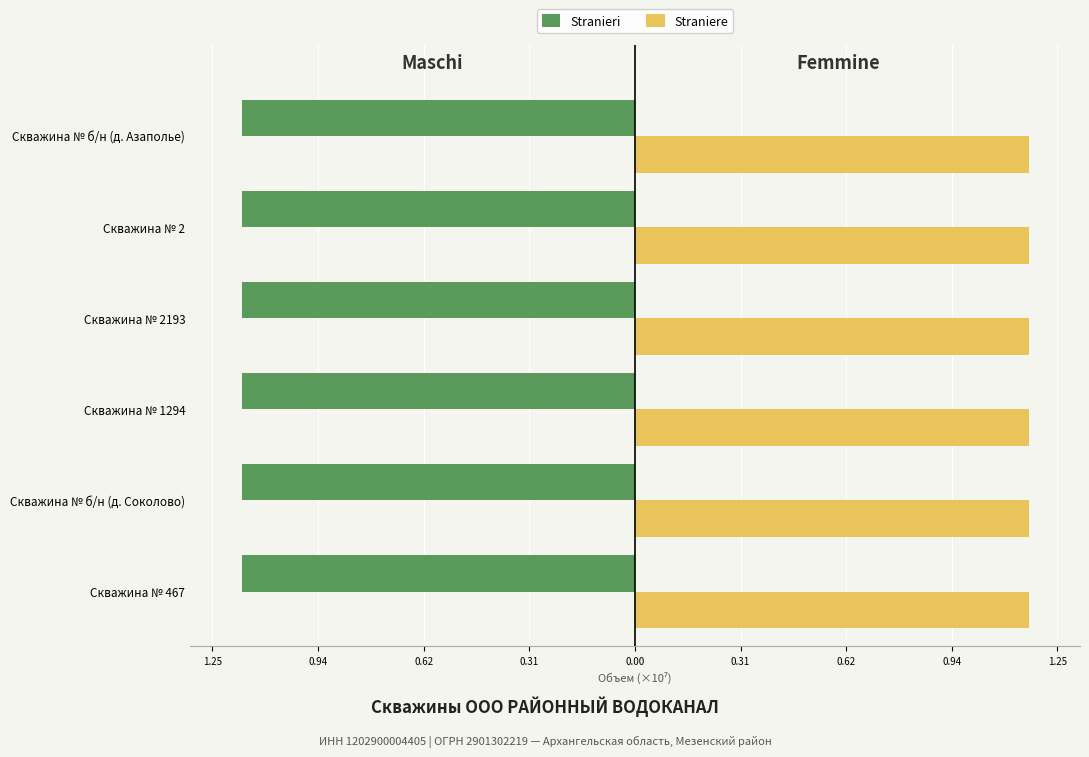

How many Straniere values are between 1 and 2?

6